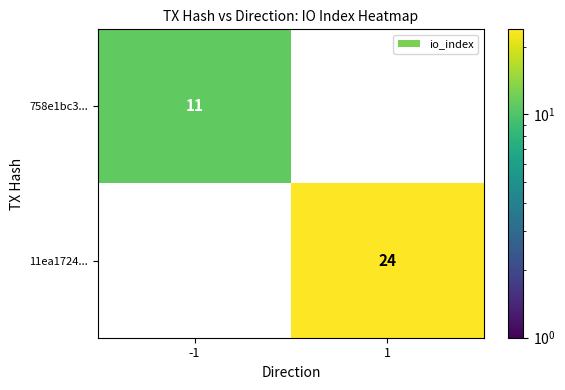

Between -1 and 1, which is larger?

1